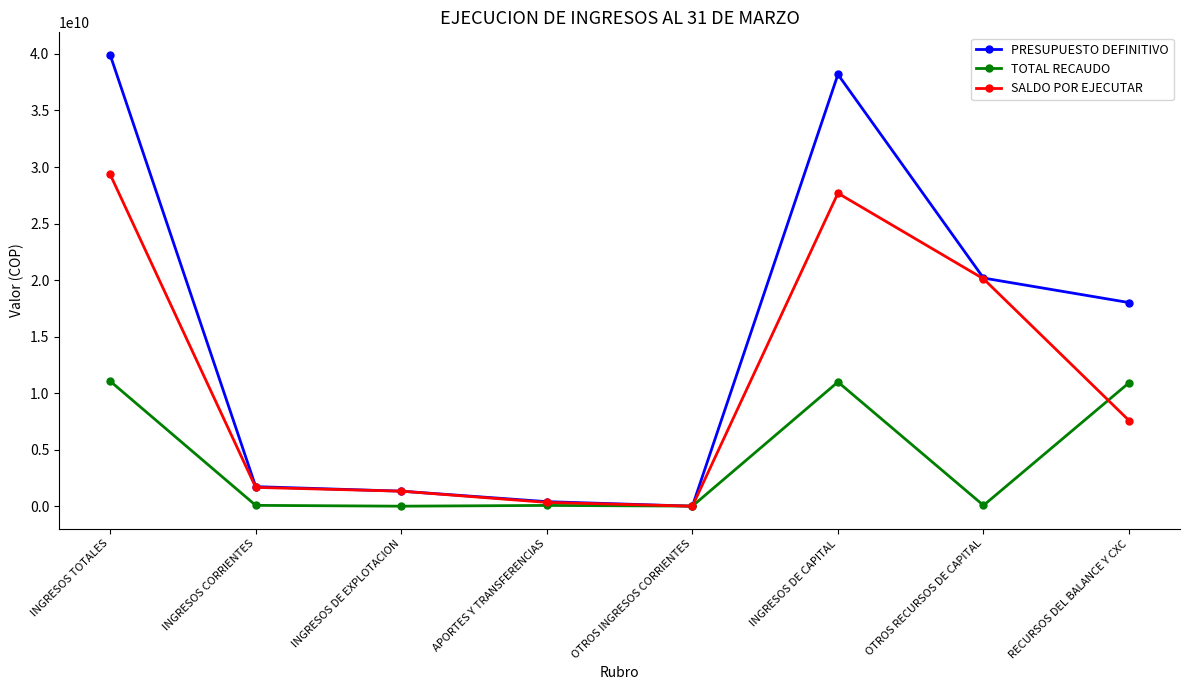

What is the difference between the TOTAL RECAUDO values at INGRESOS DE CAPITAL and INGRESOS DE EXPLOTACION?

10986883669.3